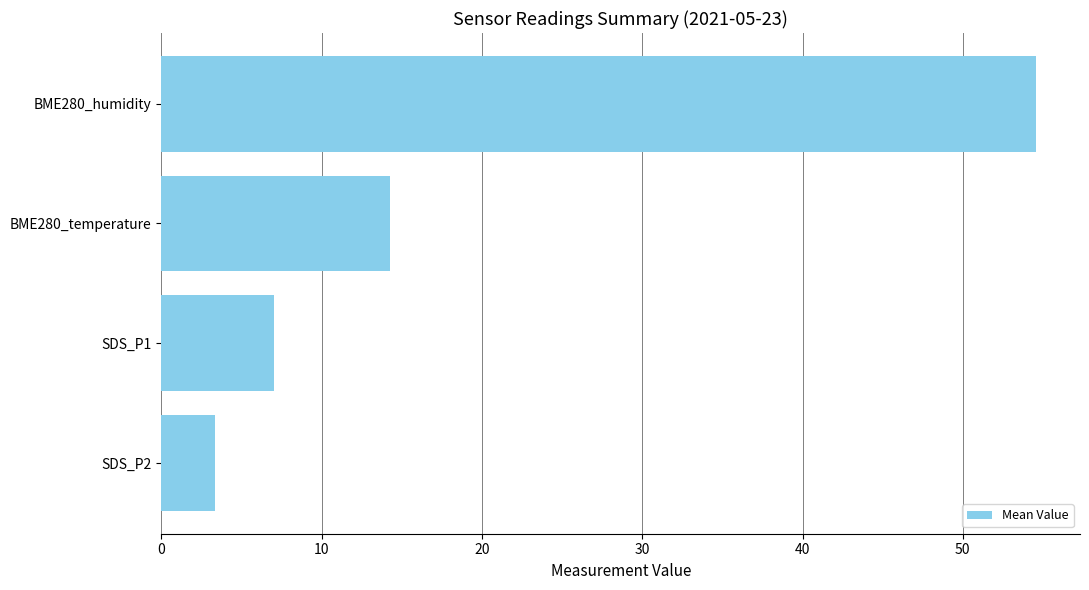

What is the value of the 3rd bar from the top?

7.0